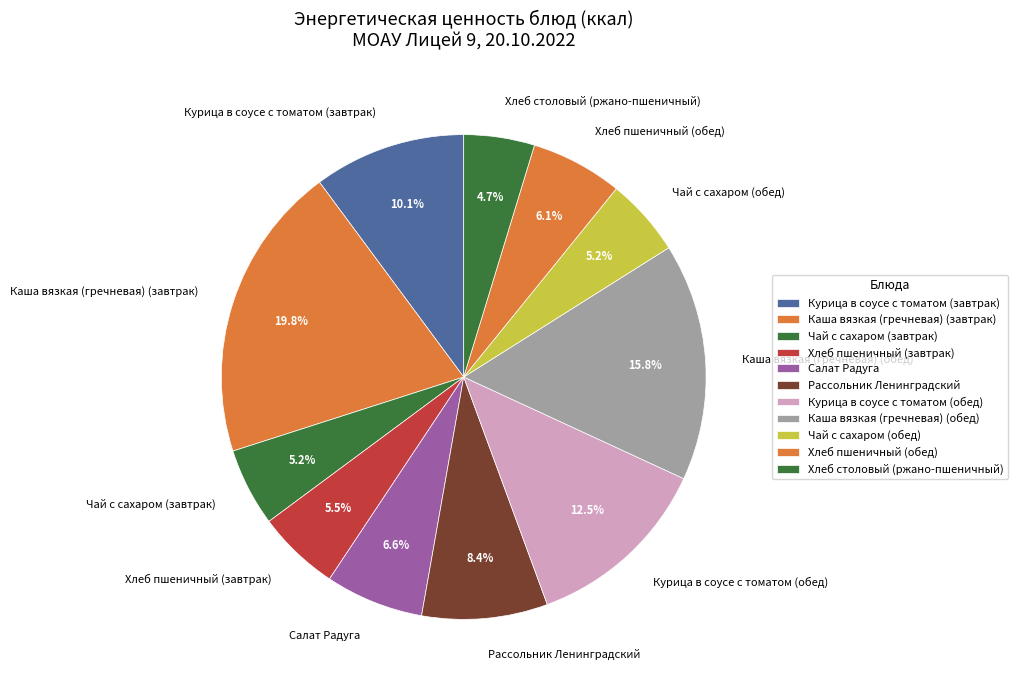

How many segments does this pie chart have?

11